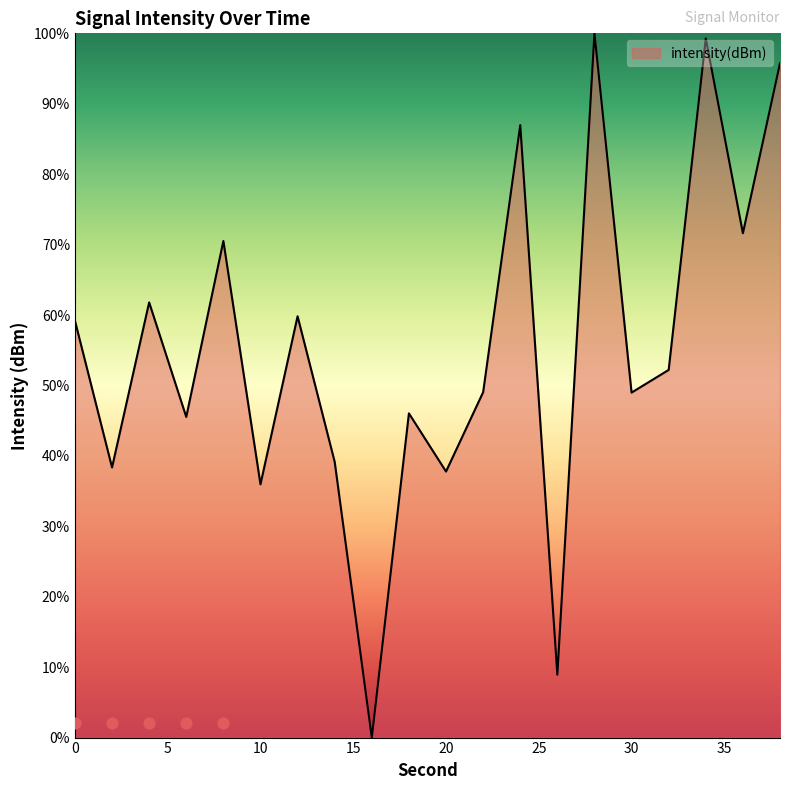

What is the ratio of the value at 26 to the value at 6?

0.2